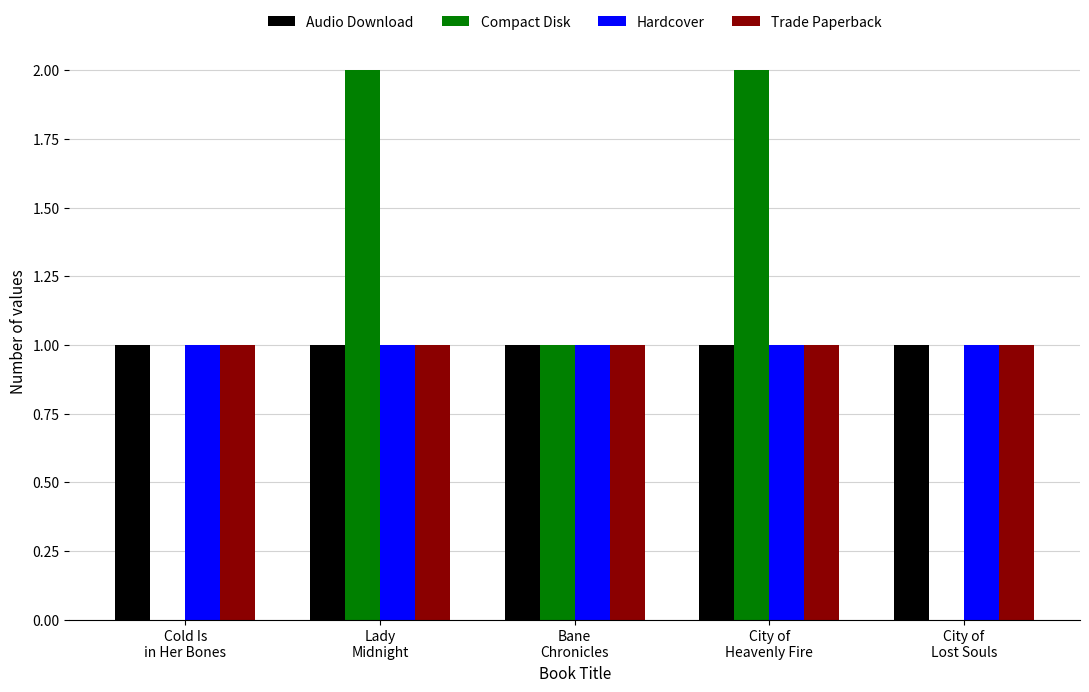

Between Cold Is
in Her Bones and Bane
Chronicles, which series saw the biggest shift?

Compact Disk